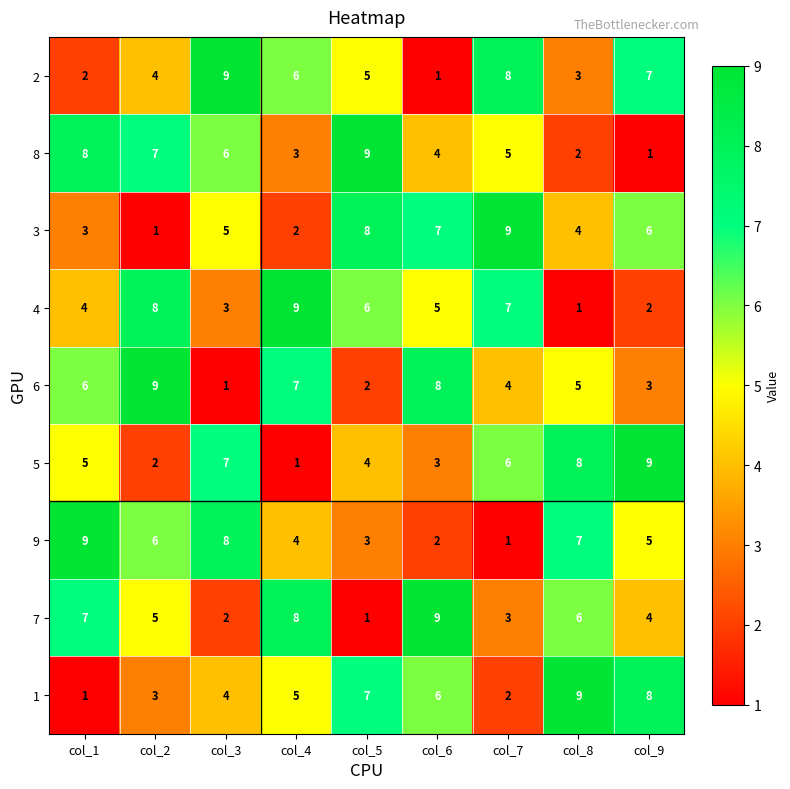

How many series are shown in this chart?

9